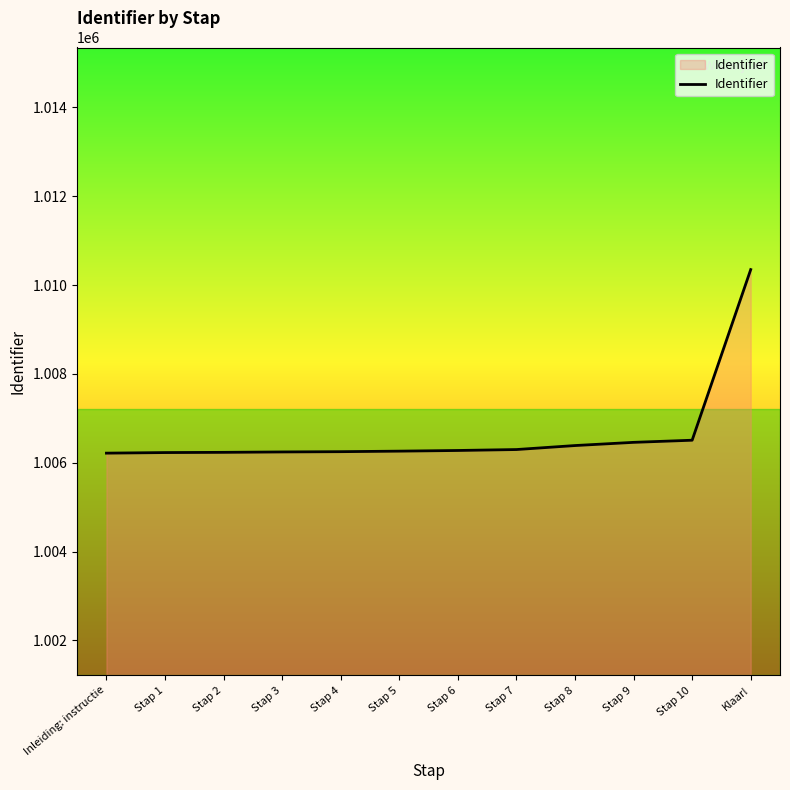

Does the chart have visible grid lines?

No